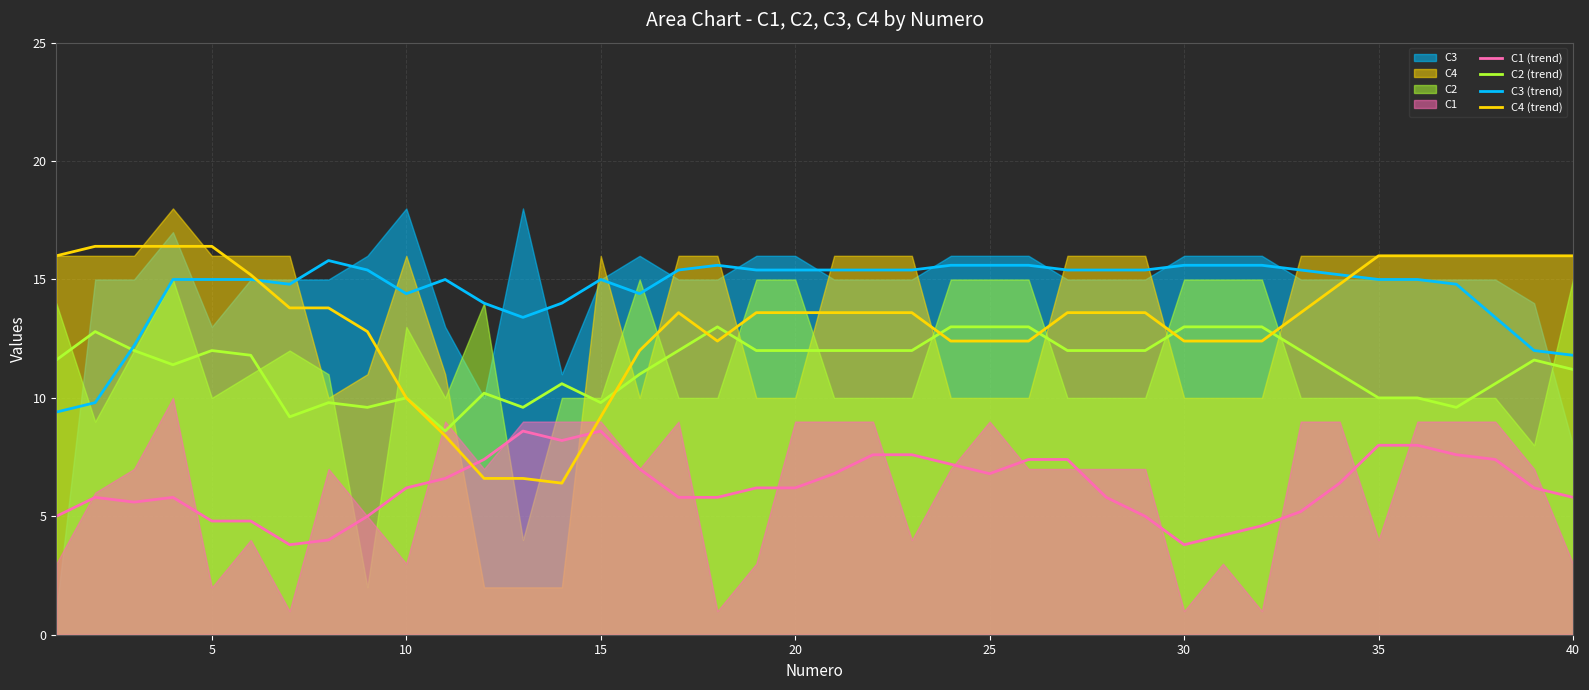

Count the number of data series in this chart.

4